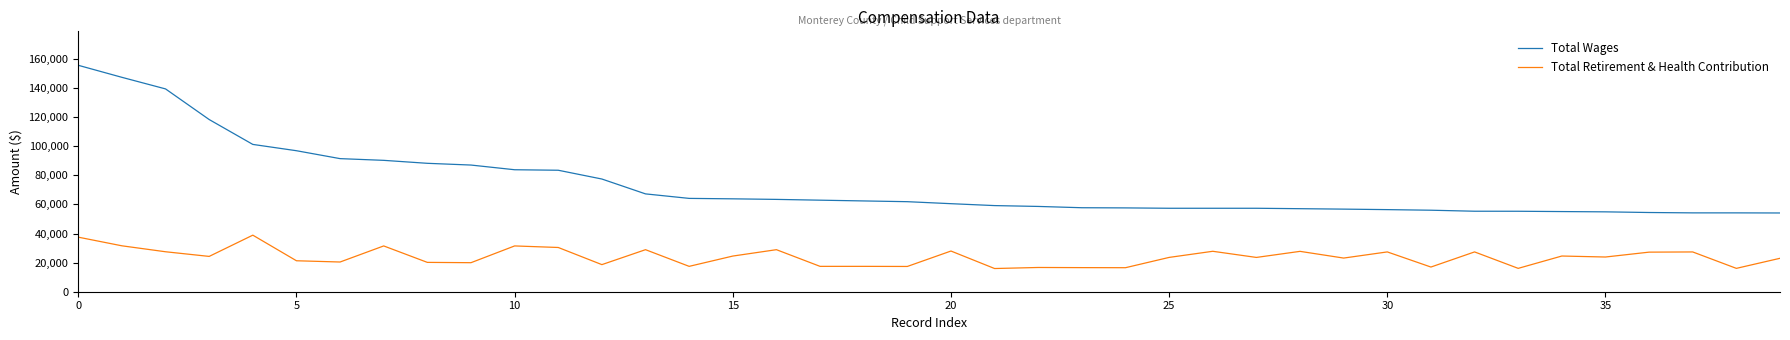

Which series has the widest spread of values?

Total Wages